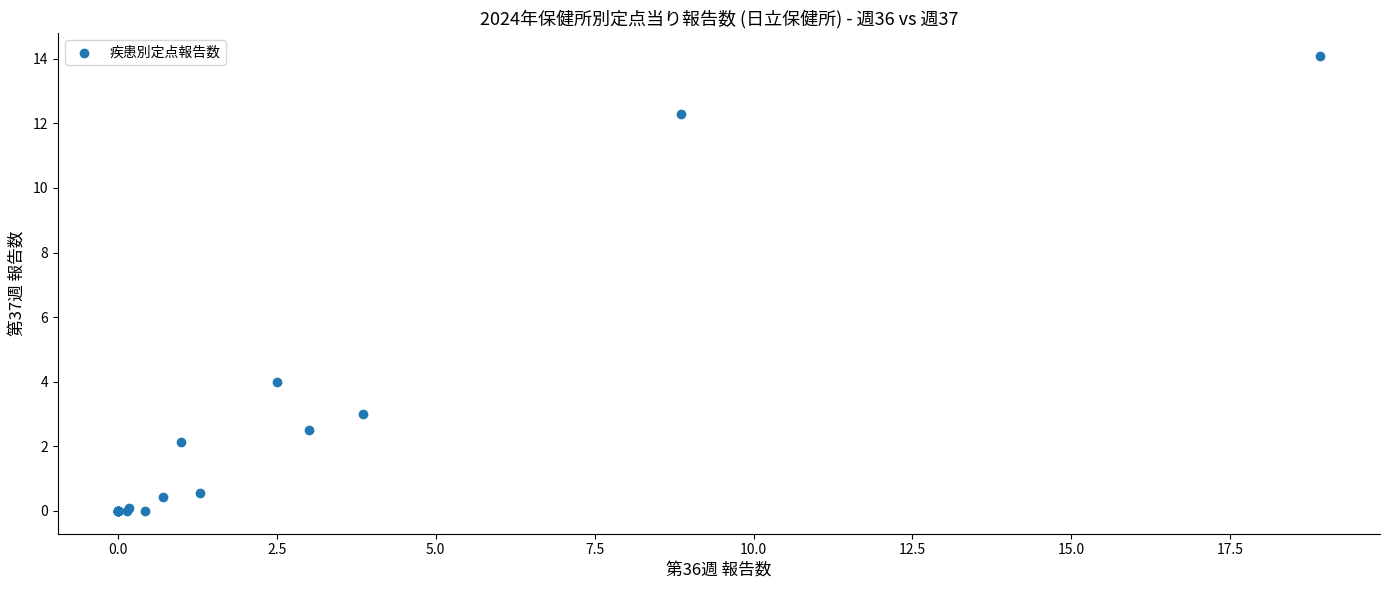

What Y value in the scatter plot is closest to 7?

4.0